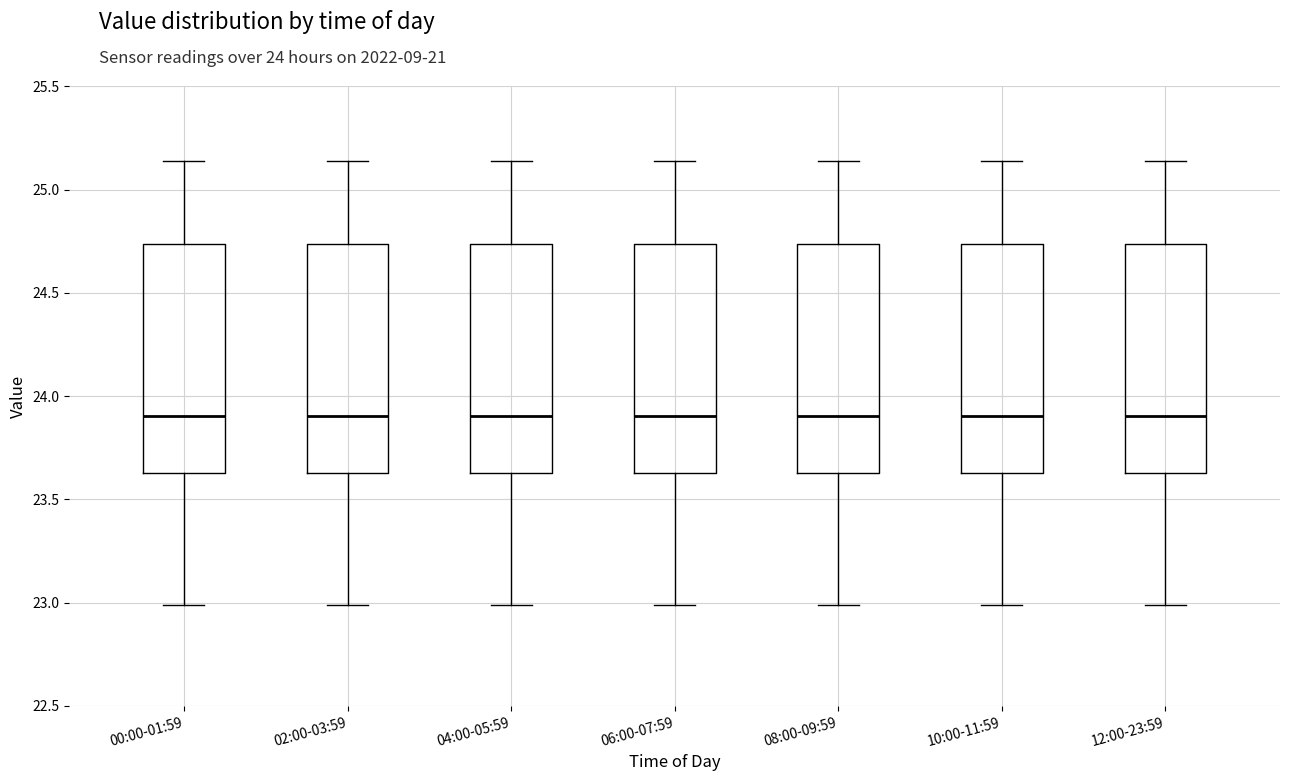

Where does the upper whisker of the box for 04:00-05:59 end on the y-axis? The values are not printed on the chart, so give them approximately, as read against the axis.

25.15